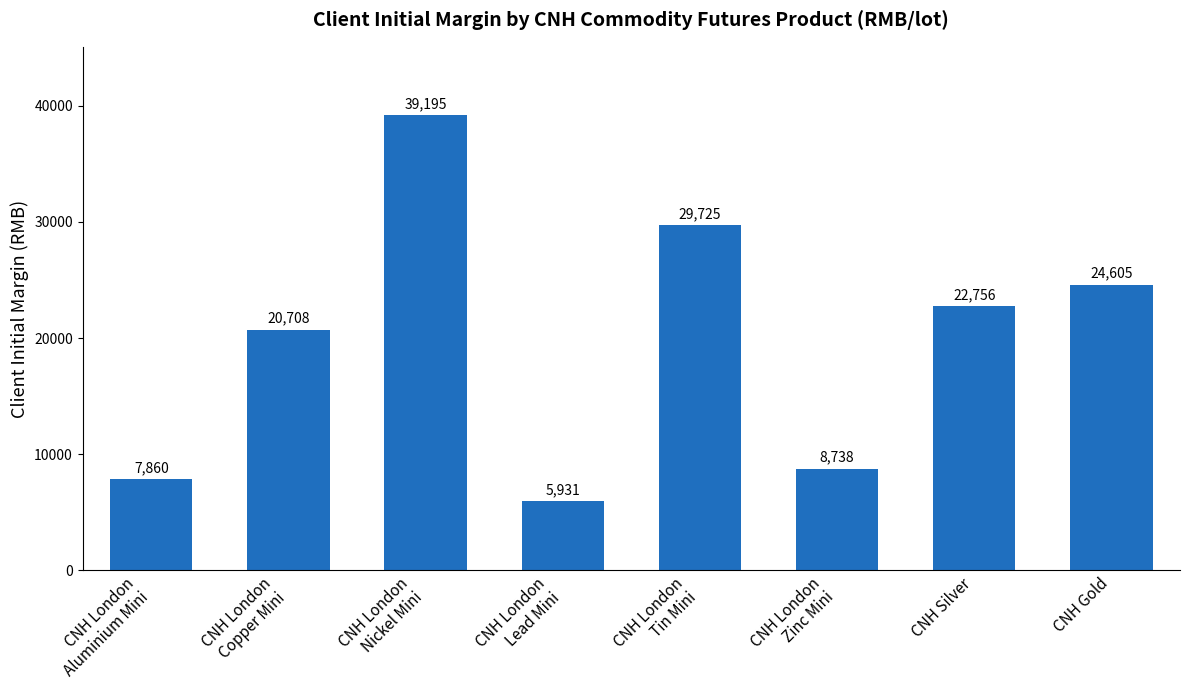

What is the difference between the values at CNH Gold and CNH London
Tin Mini?

5120